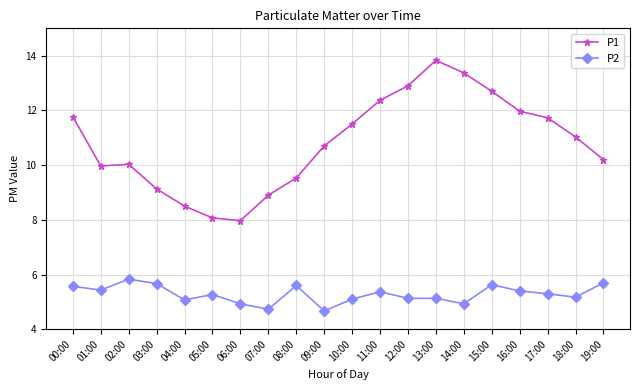

True or false: P1 and P2 cross at least once.

False